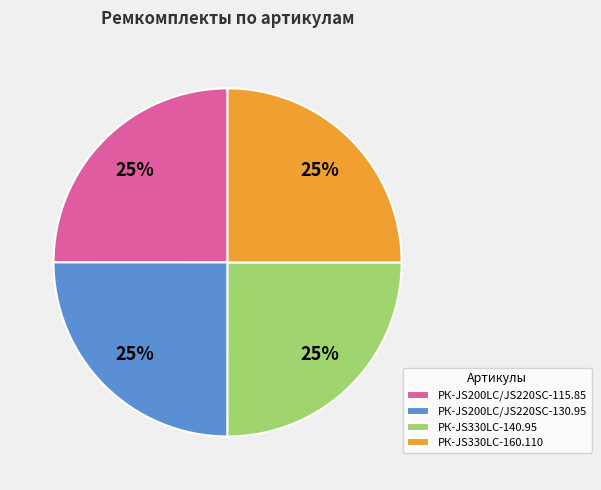

What is the ratio of the value at РК-JS200LC/JS220SC-115.85 to the value at РК-JS330LC-140.95?

1.0